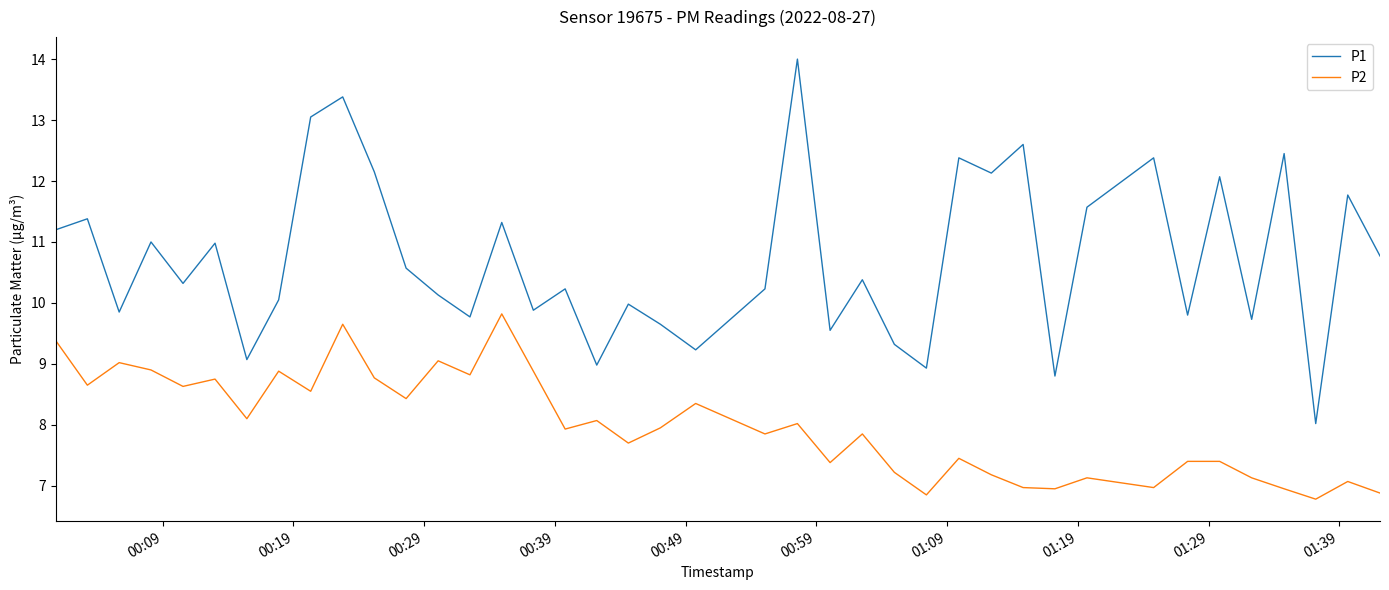

True or false: P1 and P2 intersect in this chart.

False